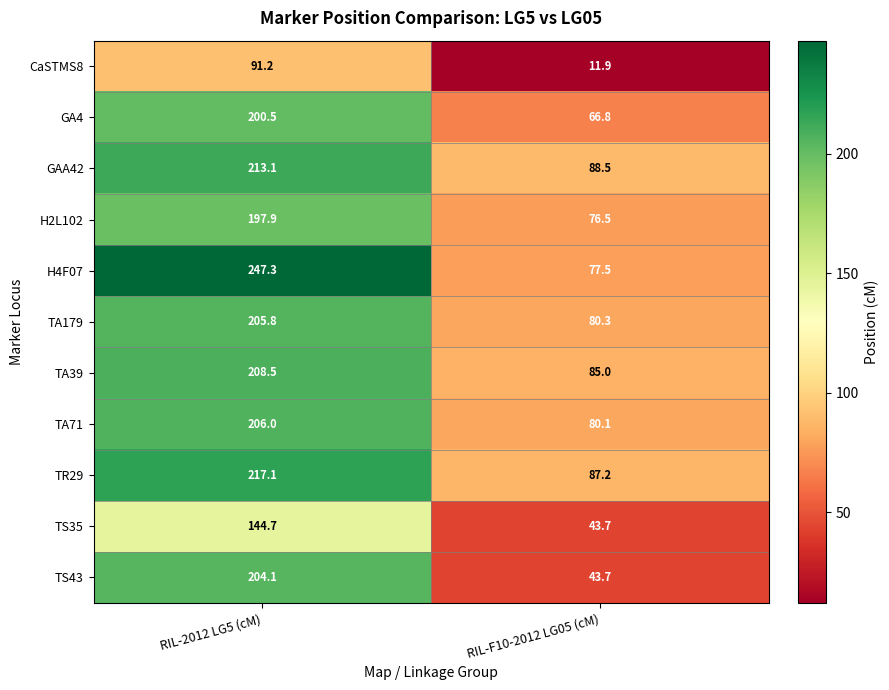

Read the GAA42 value at RIL-F10-2012 LG05 (cM).

88.5